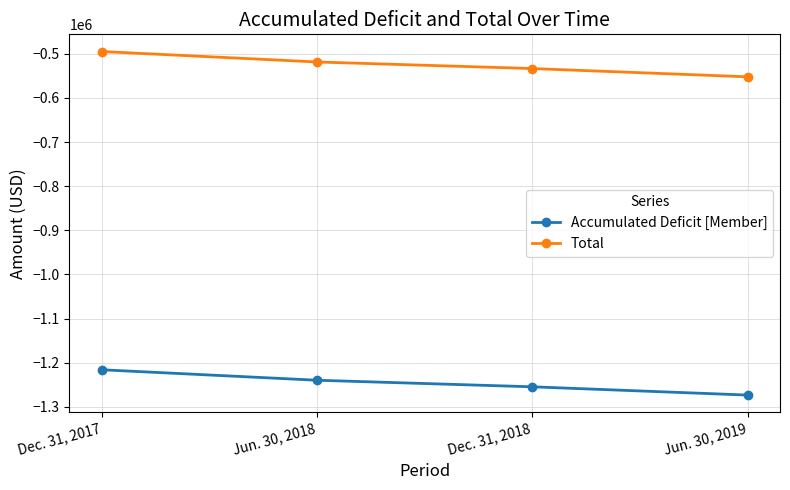

What is the difference between the highest and lowest values at Jun. 30, 2019?

721300